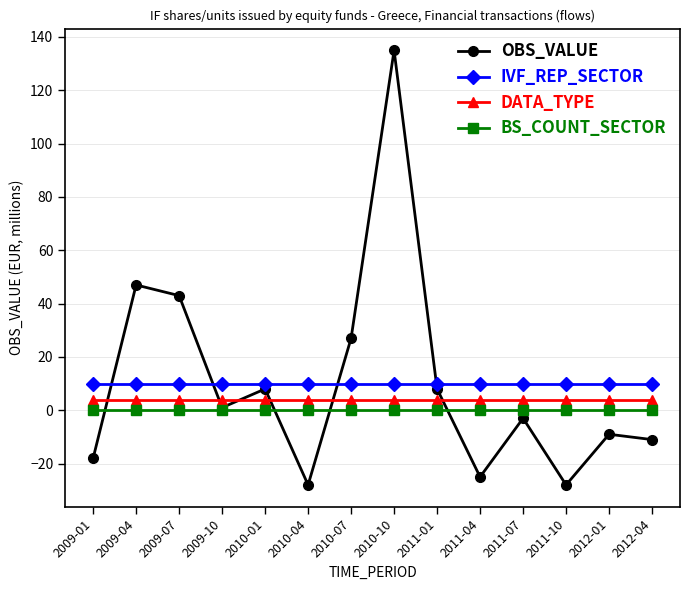

What are all the series names shown in the legend?

OBS_VALUE, IVF_REP_SECTOR, DATA_TYPE, BS_COUNT_SECTOR